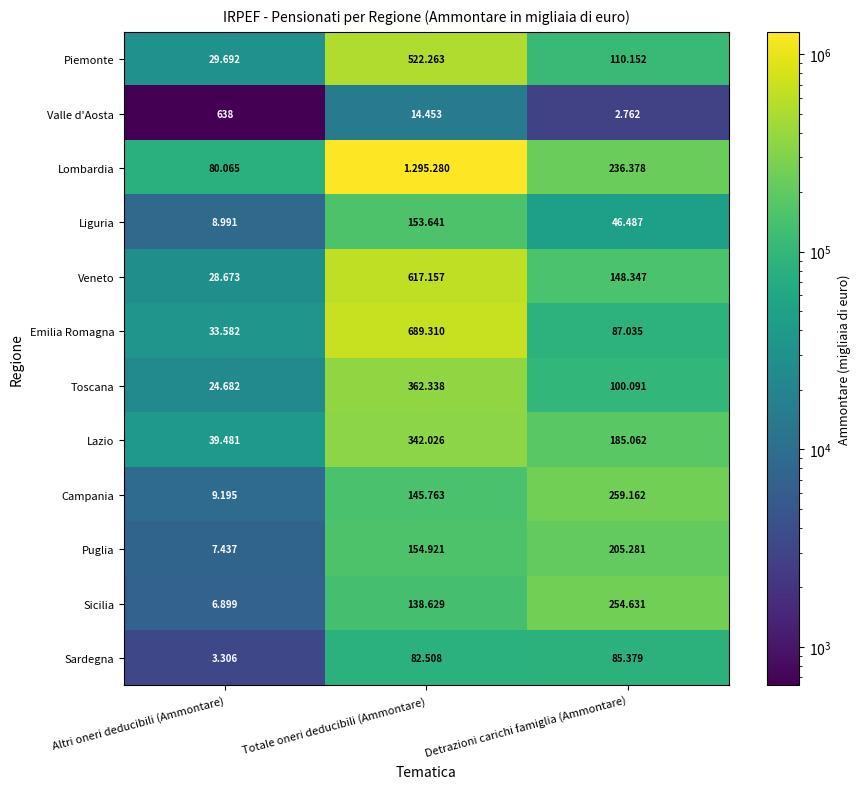

What is the difference between the maximum and minimum values in the Sicilia series?

247732